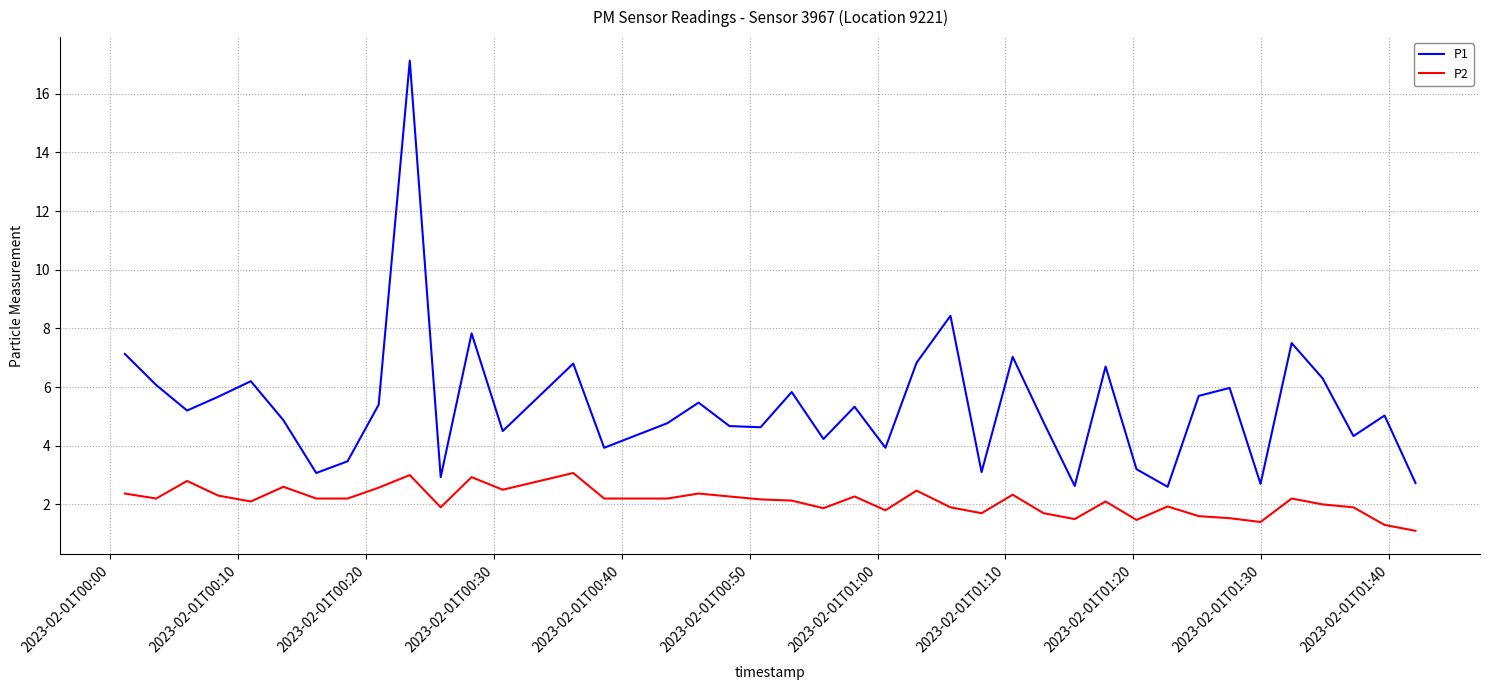

Which series has the largest range (max minus min)?

P1